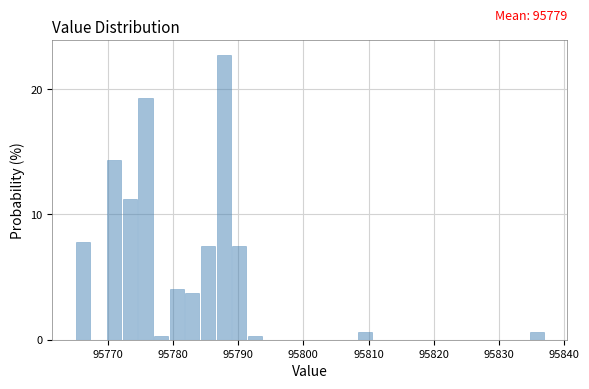

Read against the x-axis, roughly where is the centre of the tallest bar?

95788